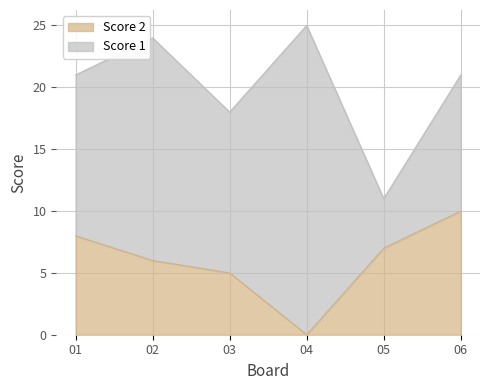

Reading left to right, transcribe the values for Score 2.

01=8	02=6	03=5	04=0	05=7	06=10